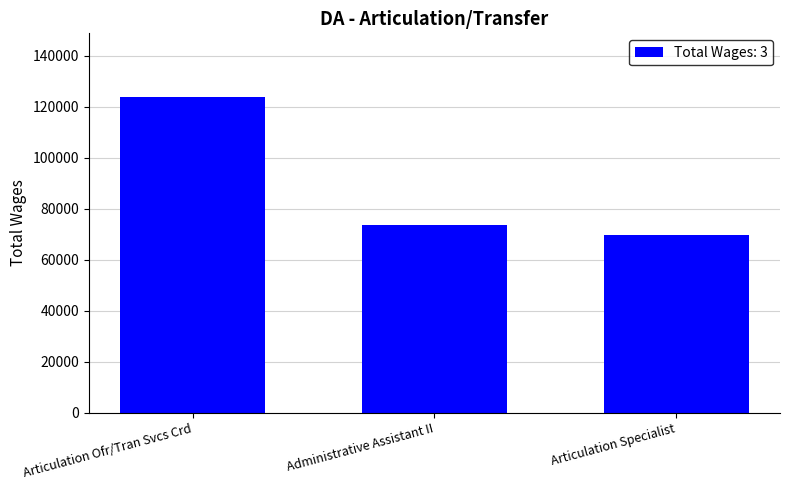

List the labels in order of value, largest first.

Articulation Ofr/Tran Svcs Crd, Administrative Assistant II, Articulation Specialist